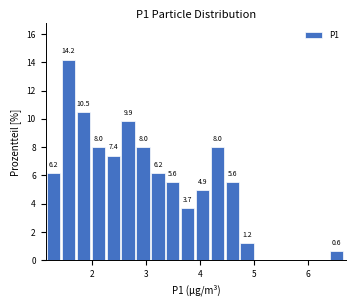

Around what value on the x-axis is the tallest bar? Give the approximate position of its centre, as read against the axis.

1.6